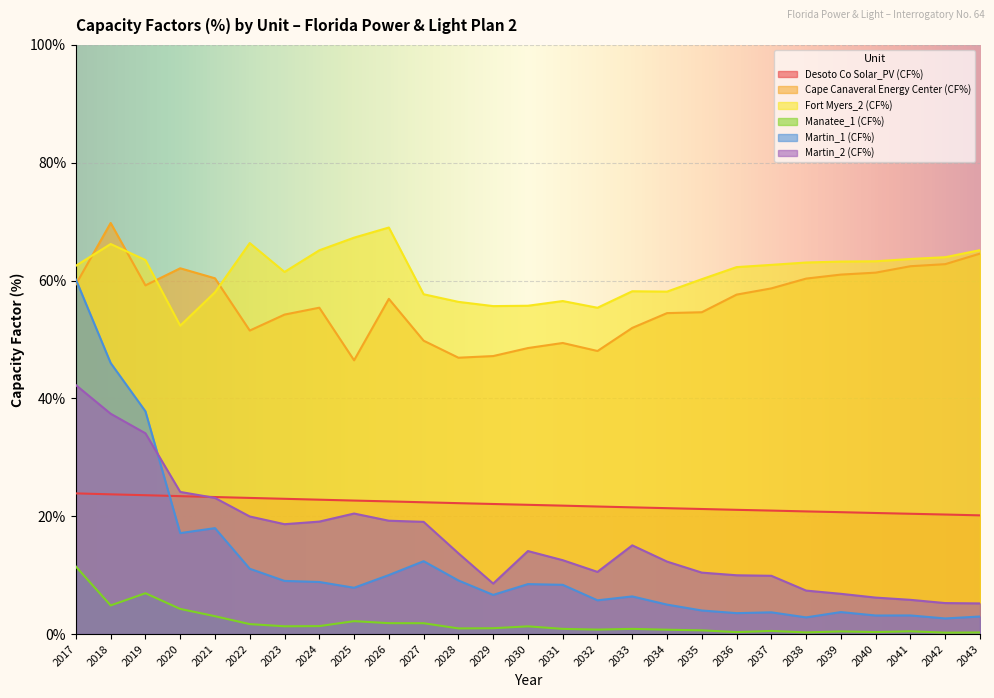

Which series changed the most between 2027 and 2033?

Martin_1 (CF%)